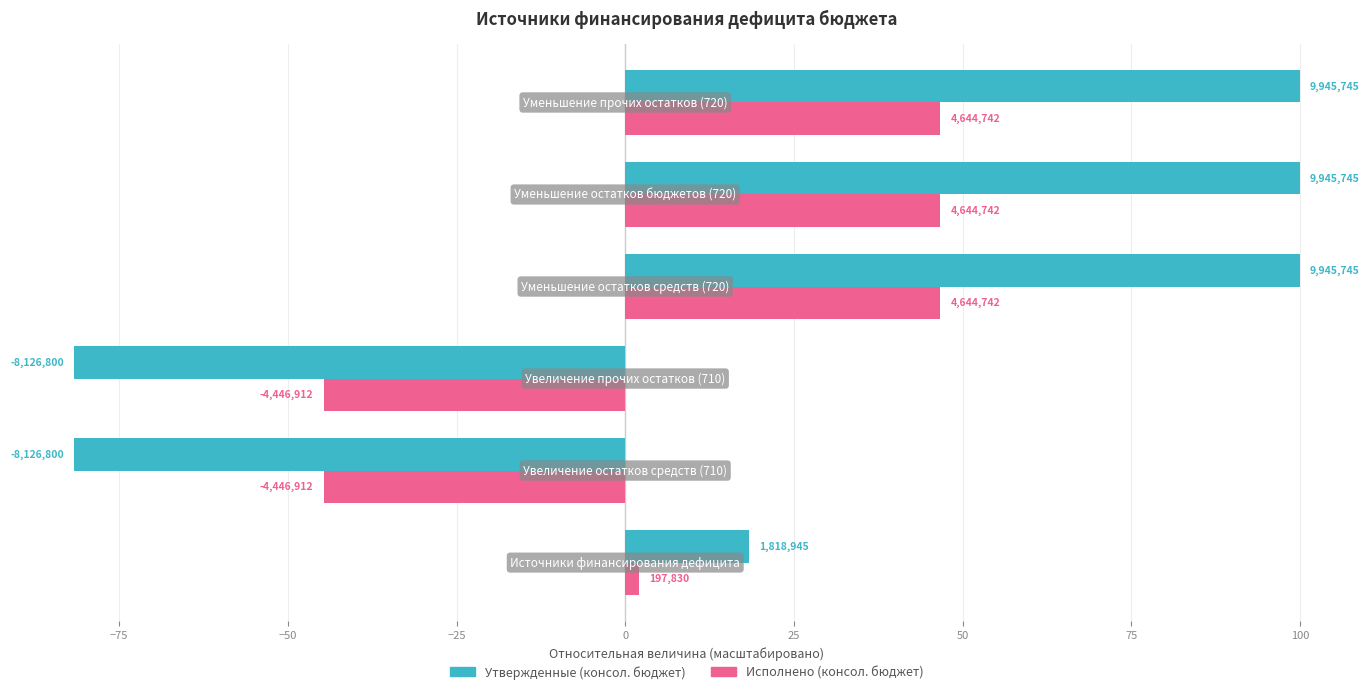

What are all the series names shown in the legend?

Утвержденные (консол. бюджет), Исполнено (консол. бюджет)